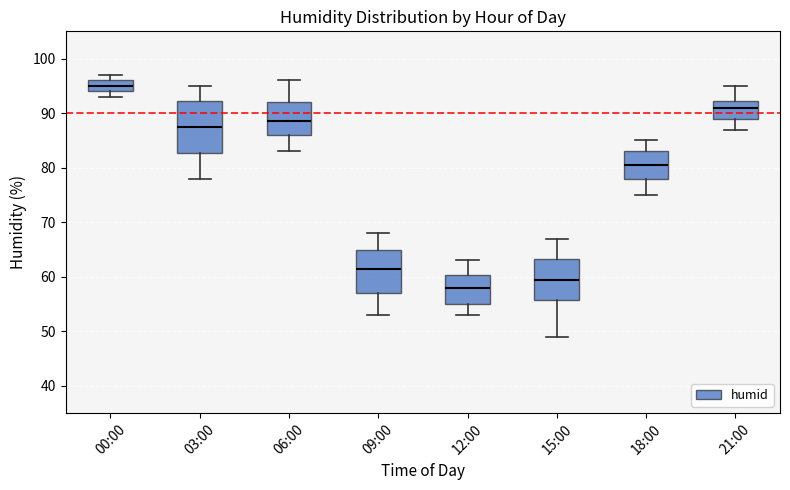

Which box's median line is the lowest?

12:00